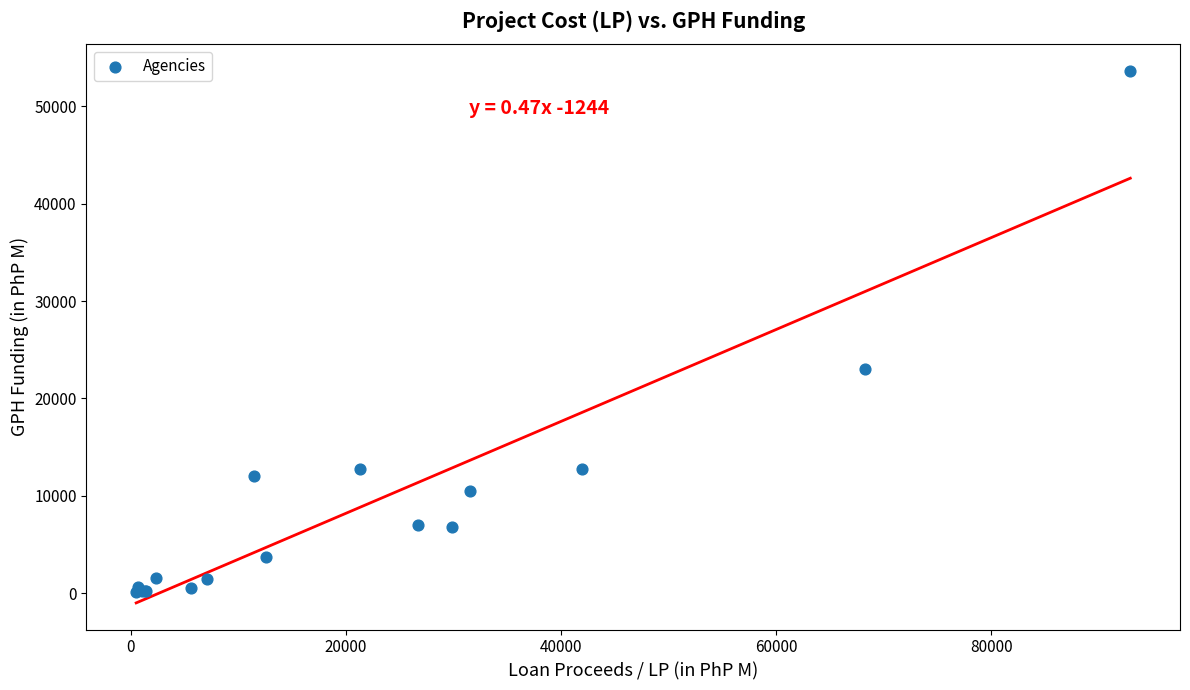

What Y value in the scatter plot is closest to 26889?

22997.6